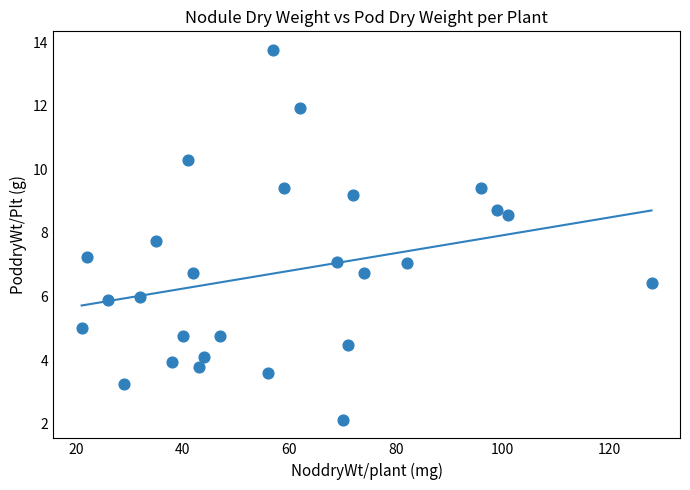

What is the range of Y values (max minus min)?

11.6